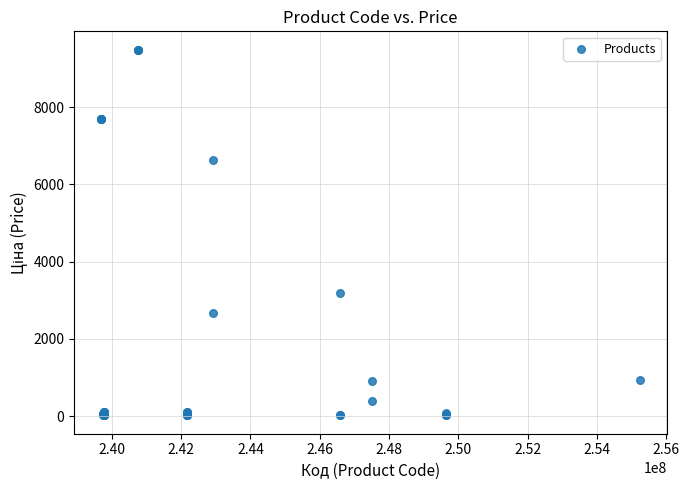

What Y value in the scatter plot is closest to 4752?

3193.0